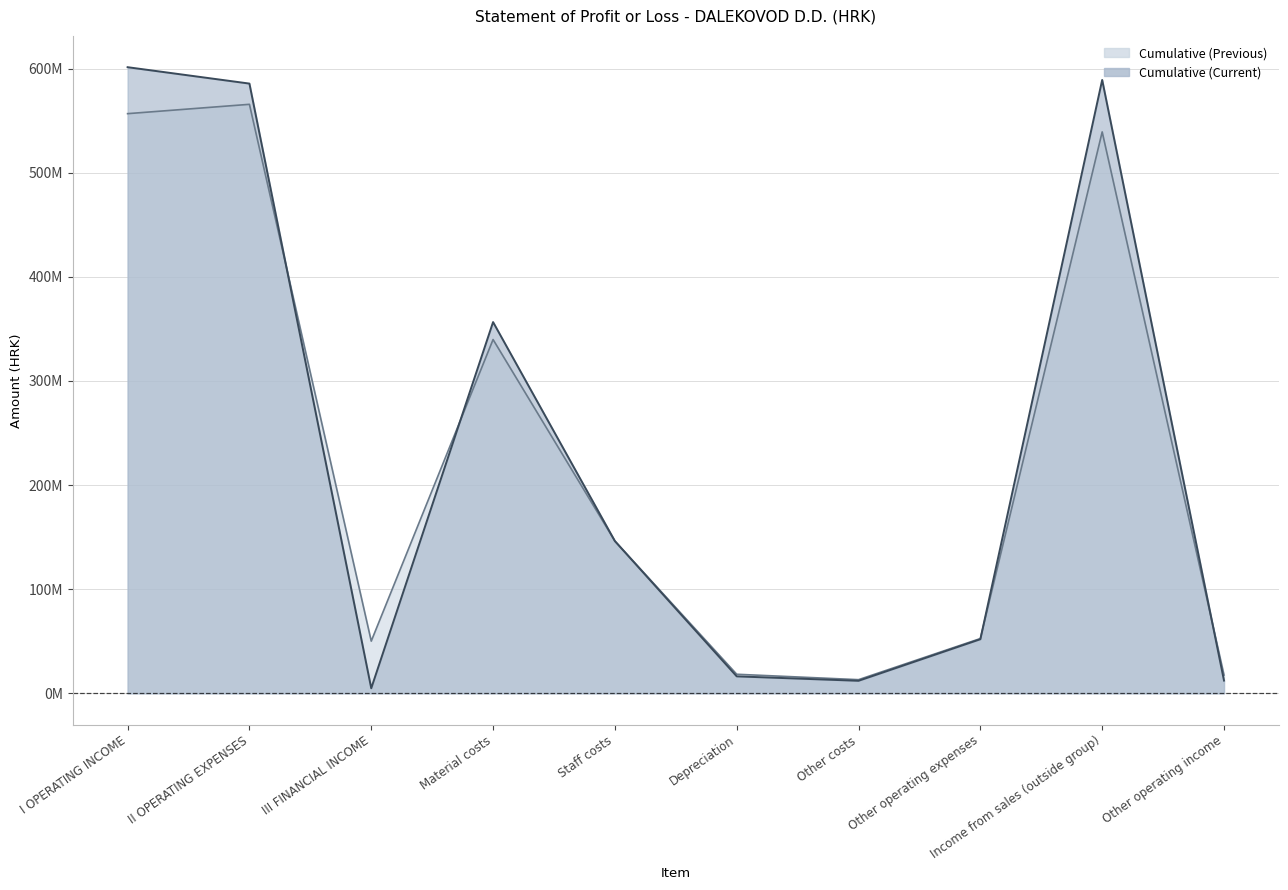

Which series ends up on top after the final intersection of Cumulative (Previous) and Cumulative (Current)?

Cumulative (Previous)